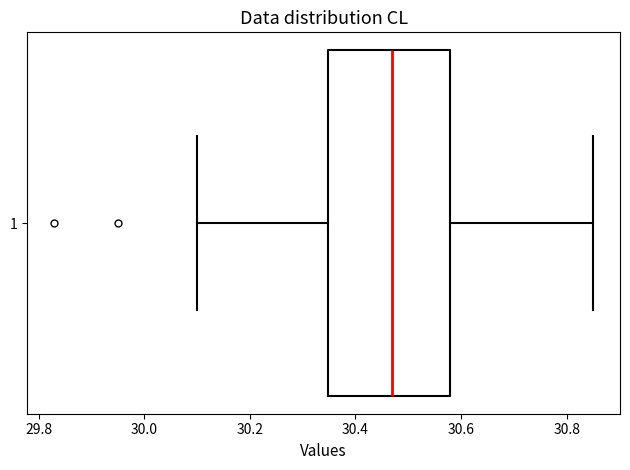

Read this box plot against the x-axis: the position of the median line, the range covered by the box, and the ends of both whiskers. The values are not printed on the chart, so give them approximately, as read against the axis.

median 30.48, box 30.34 to 30.58, whiskers 30.10 to 30.86